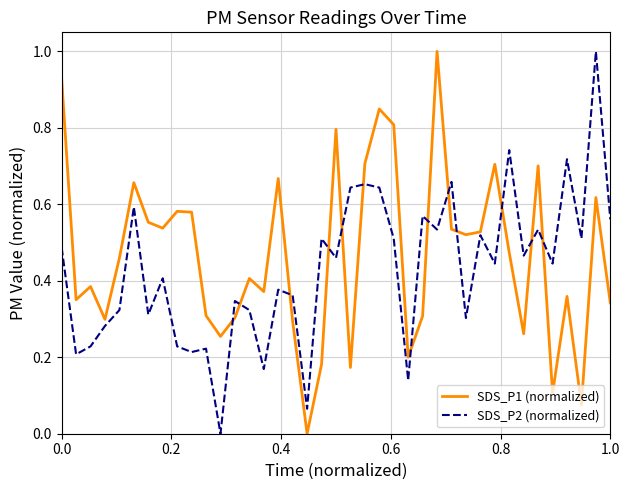

What is the highest value of the SDS_P1 (normalized) series?

1.0